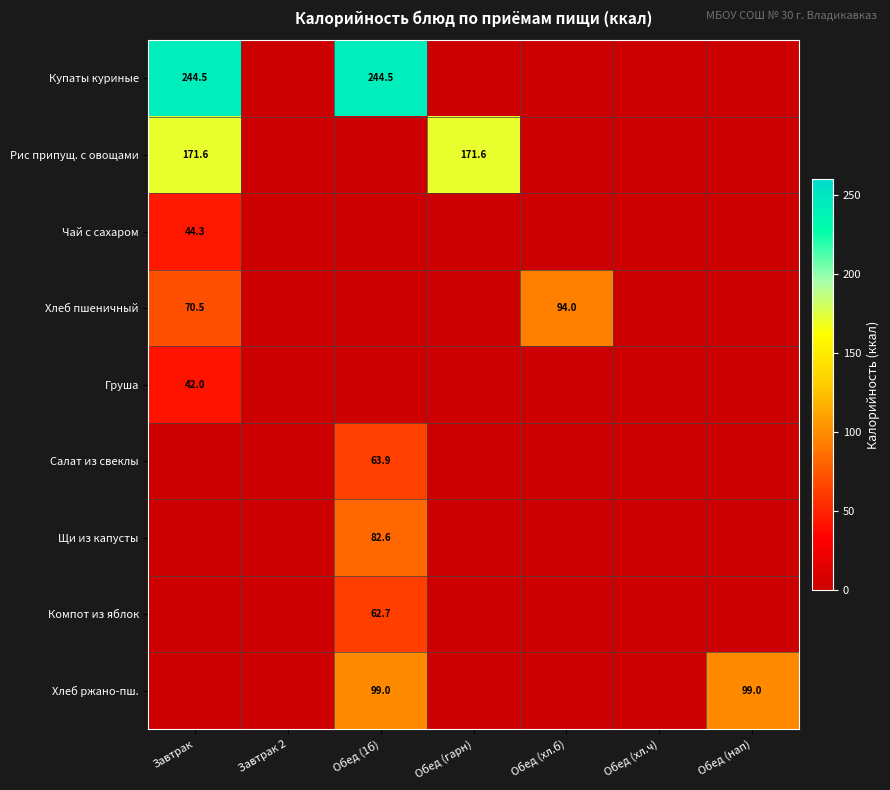

True or false: Купаты куриные has a value of 142.9 at Завтрак.

False